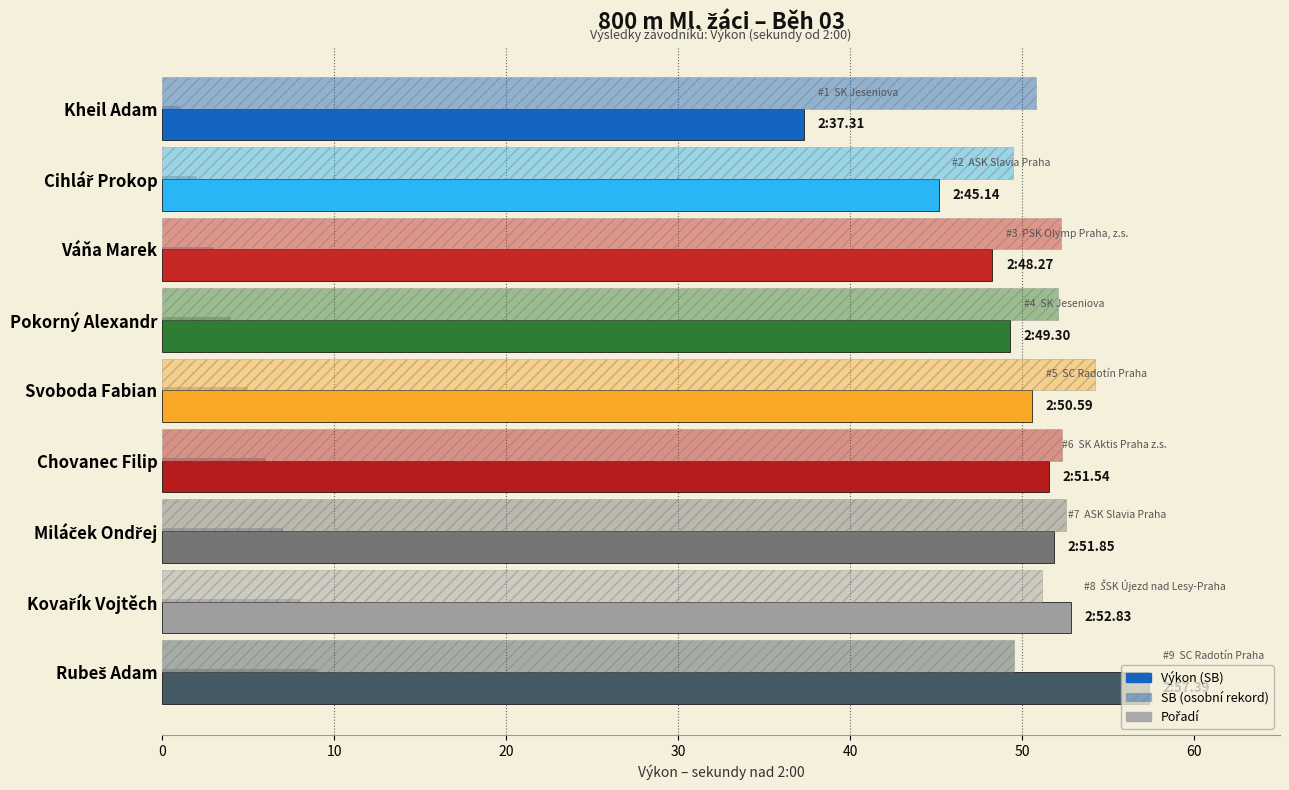

Count the number of categories in the chart.

9